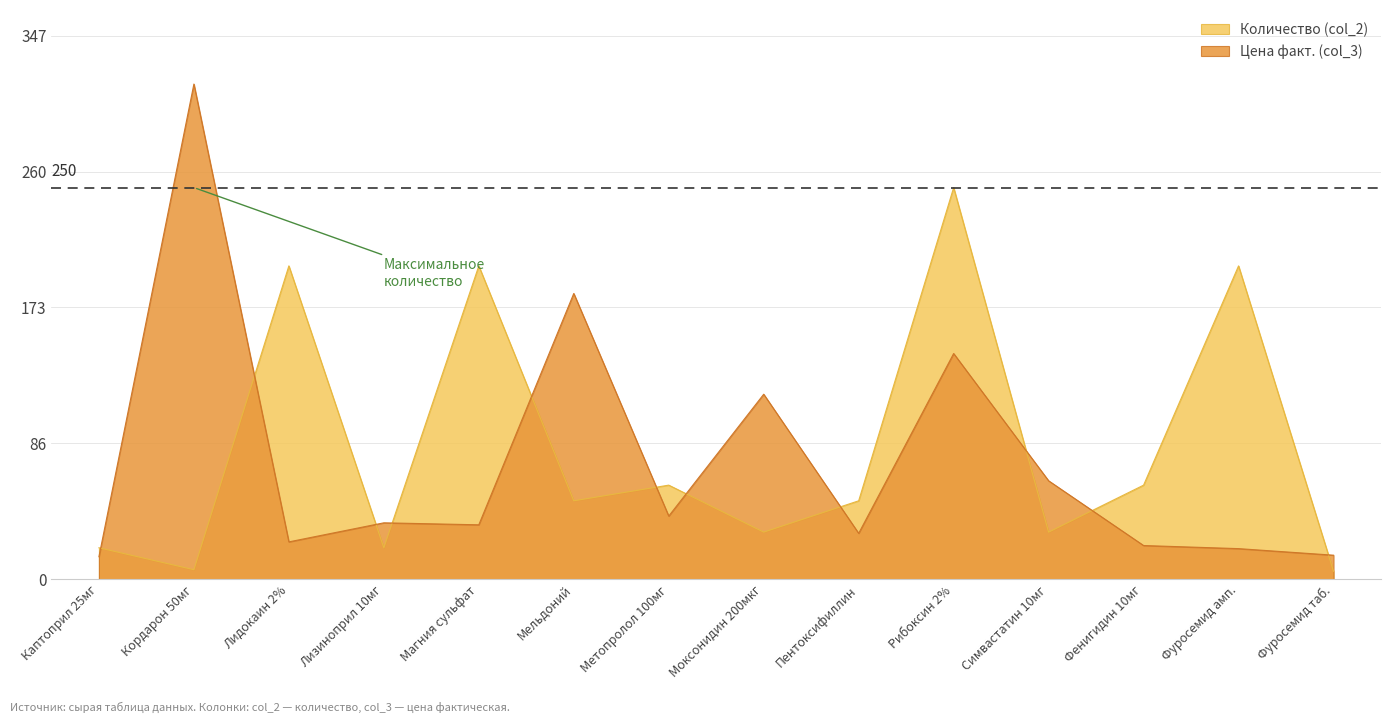

Is it true that col_2 equals 82.5 at Метопролол 100мг?

False